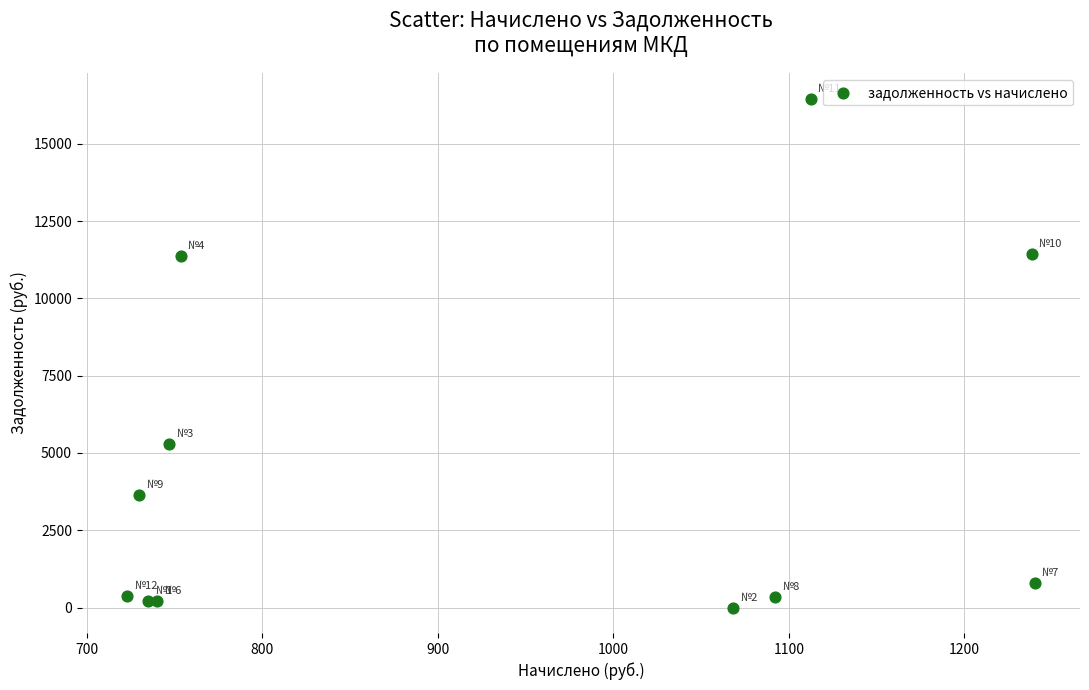

What Y value in the scatter plot is closest to 8229?

5288.4